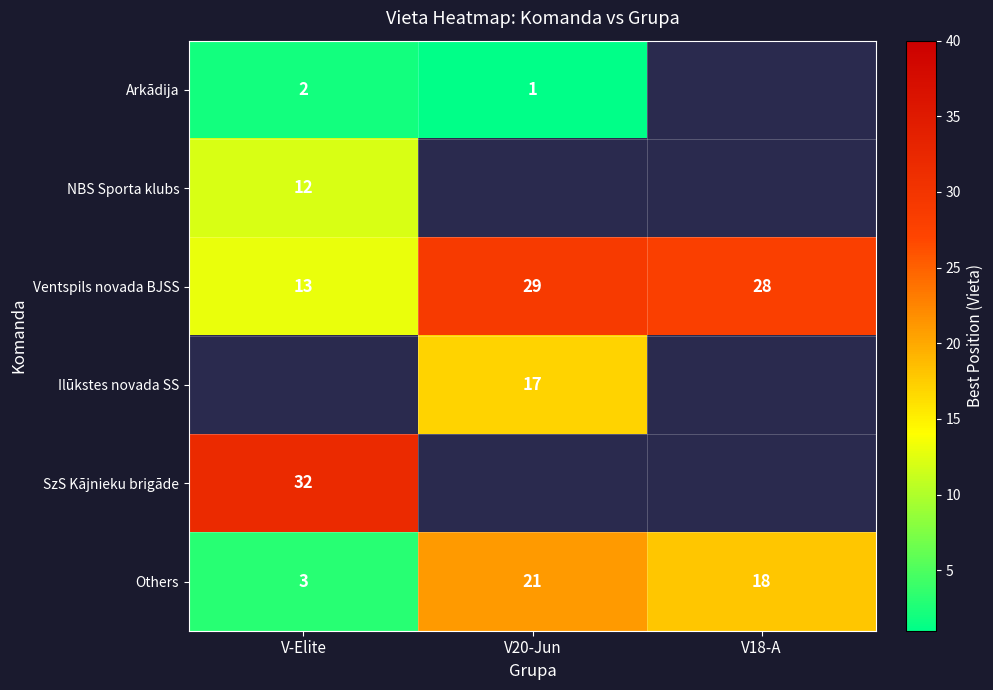

Is it true that Ilūkstes novada SS equals 28 at V20-Jun?

False